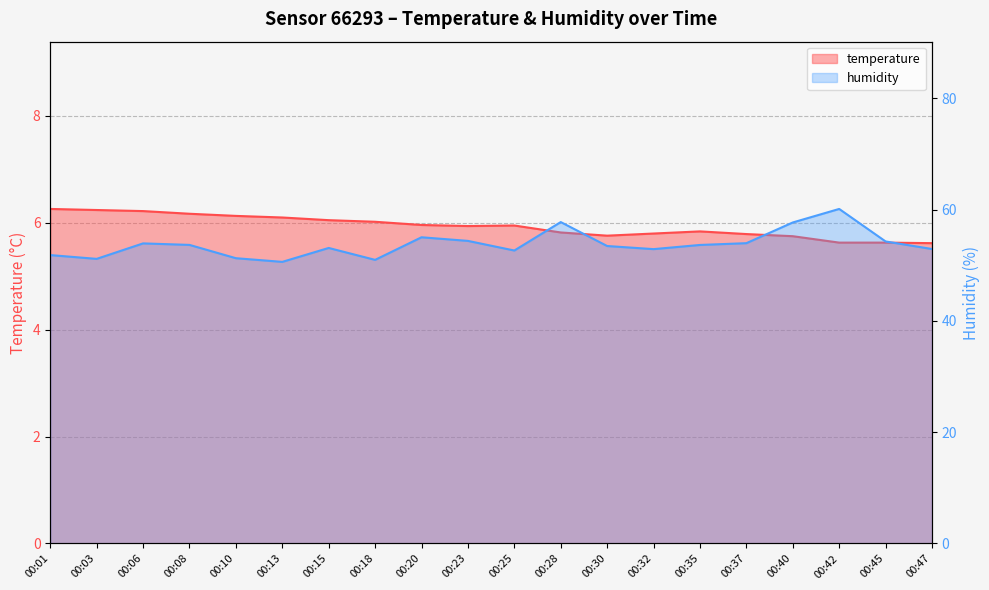

What is the difference between the second highest and minimum values in the humidity series?

7.1